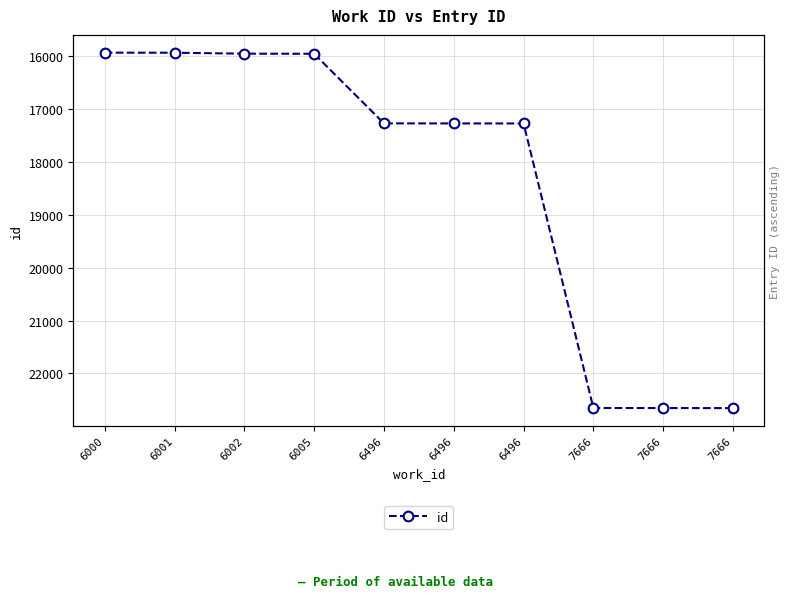

Reading left to right, what are all the values shown in this chart?

6000=15939	6001=15940	6002=15958	6005=15960	6496=17275	6496=17276	6496=17277	7666=22653	7666=22654	7666=22655